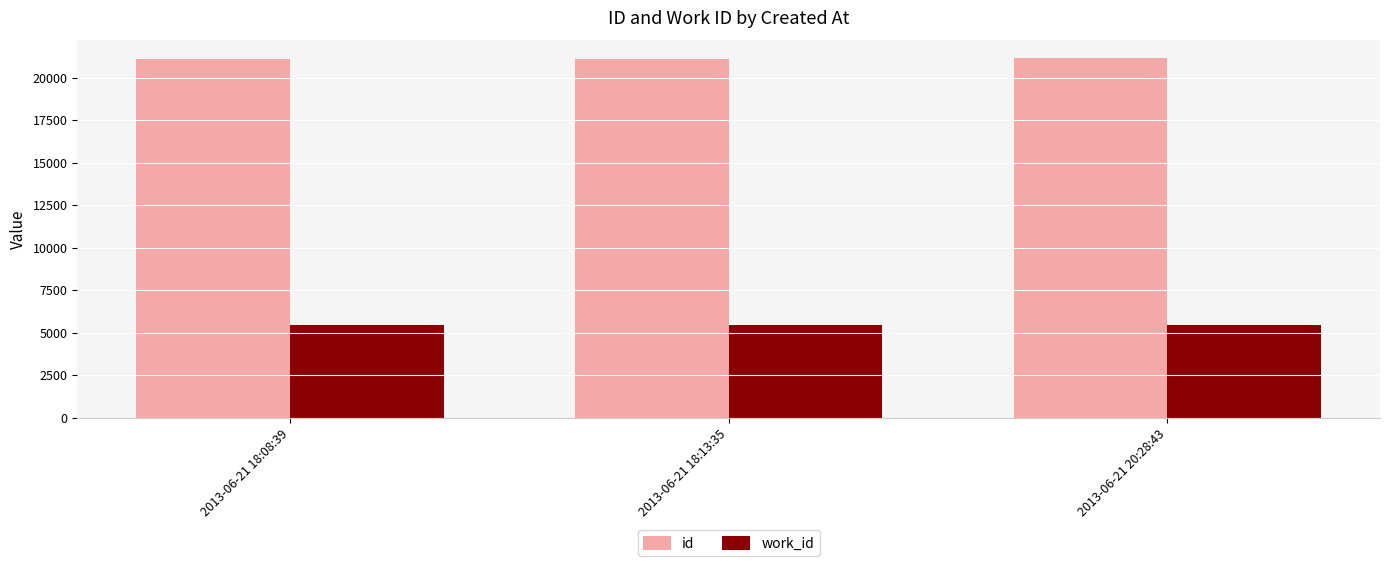

What is the maximum value shown in the chart?

21127